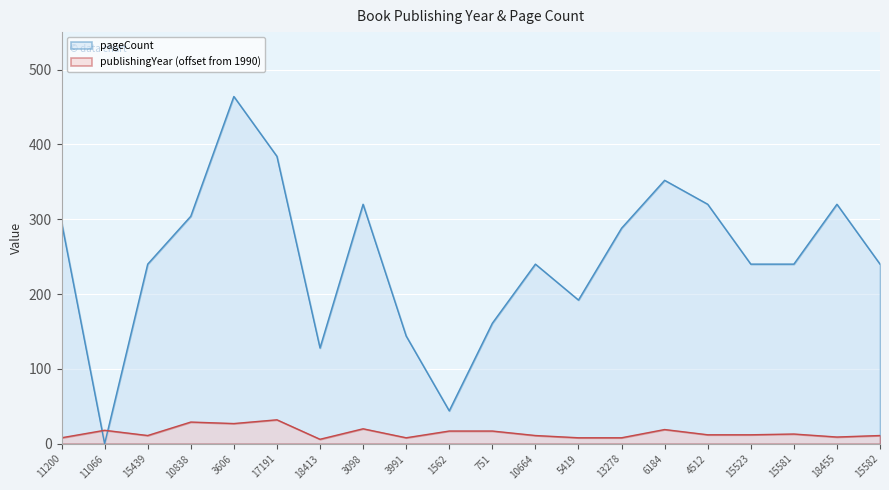

At 15439, list the series in order from largest to smallest.

pageCount, publishingYear